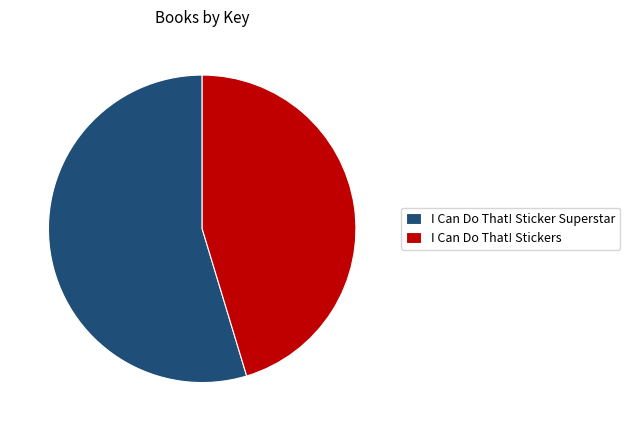

Approximately how many times larger is the value at I Can Do That! Sticker Superstar compared to I Can Do That! Stickers?

1.2